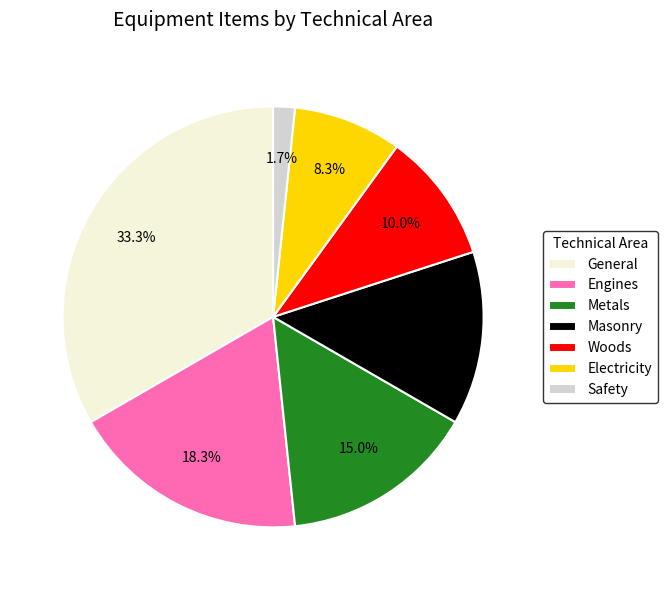

Count the number of slices in the pie.

7